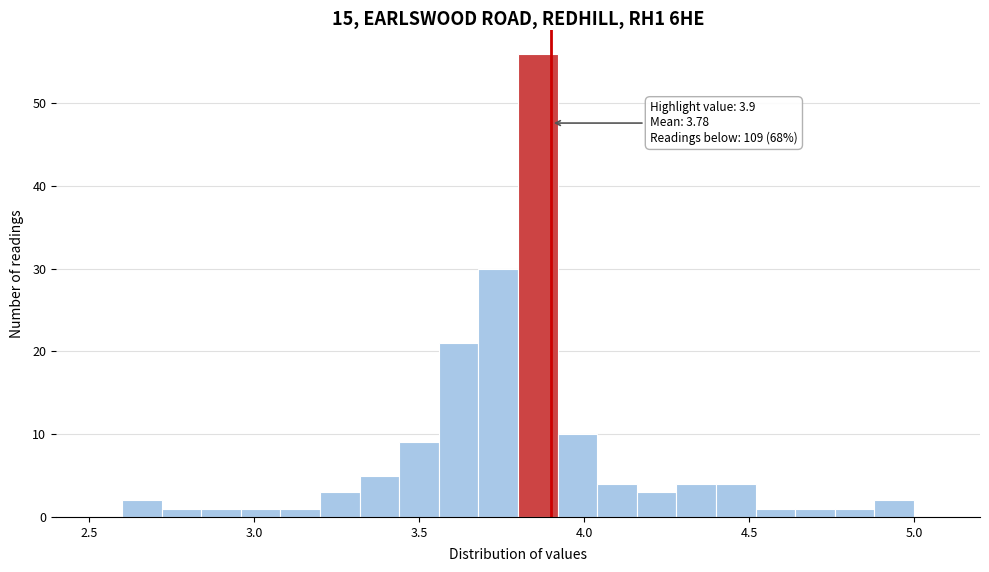

Read against the x-axis, roughly where is the centre of the tallest bar?

3.85